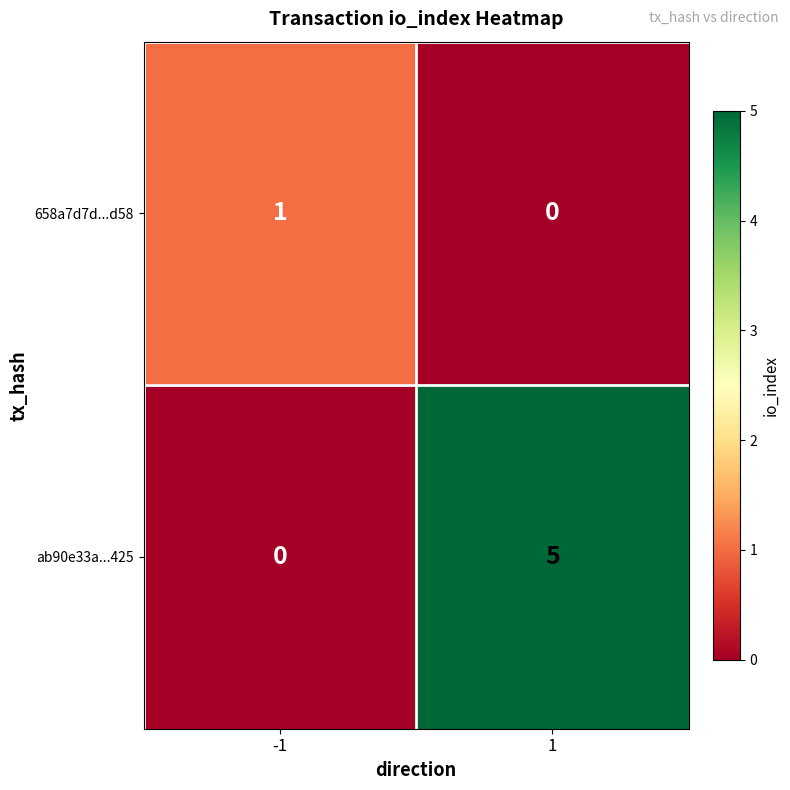

What is the approximate value of ab90e33a...425 at 1?

5